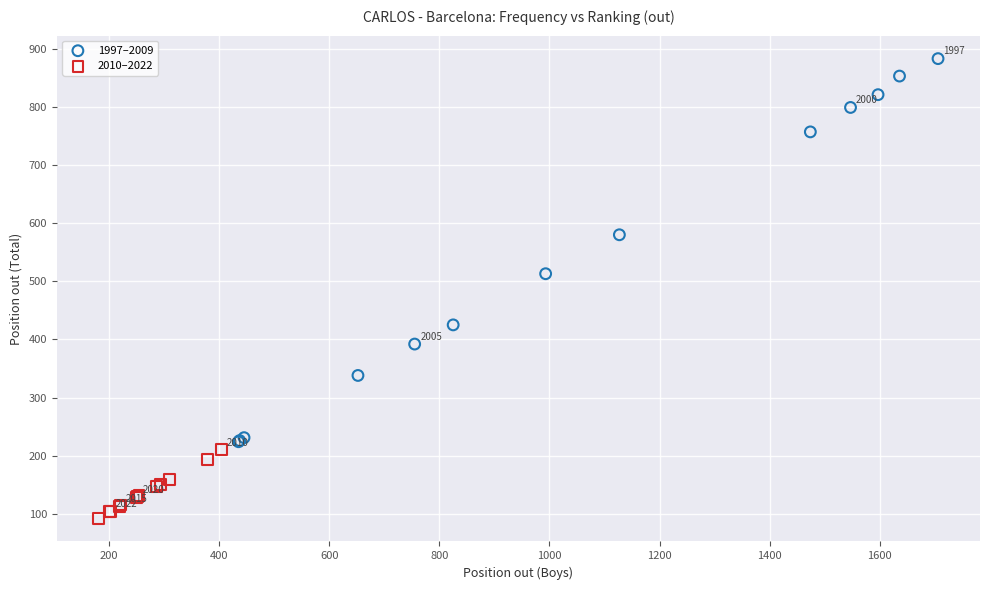

What are all the series names shown in the legend?

1997–2009, 2010–2022